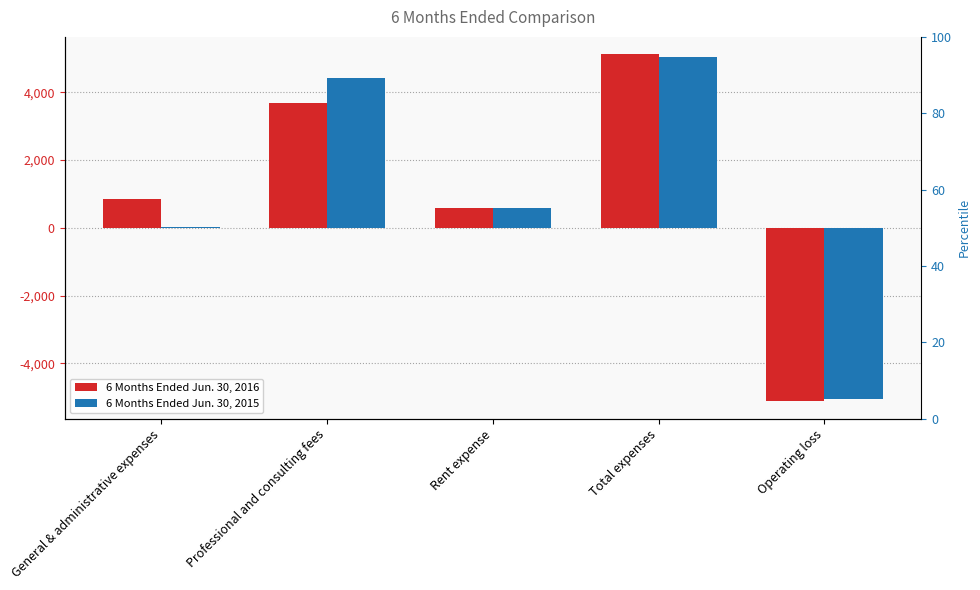

How many groups of bars are there?

5